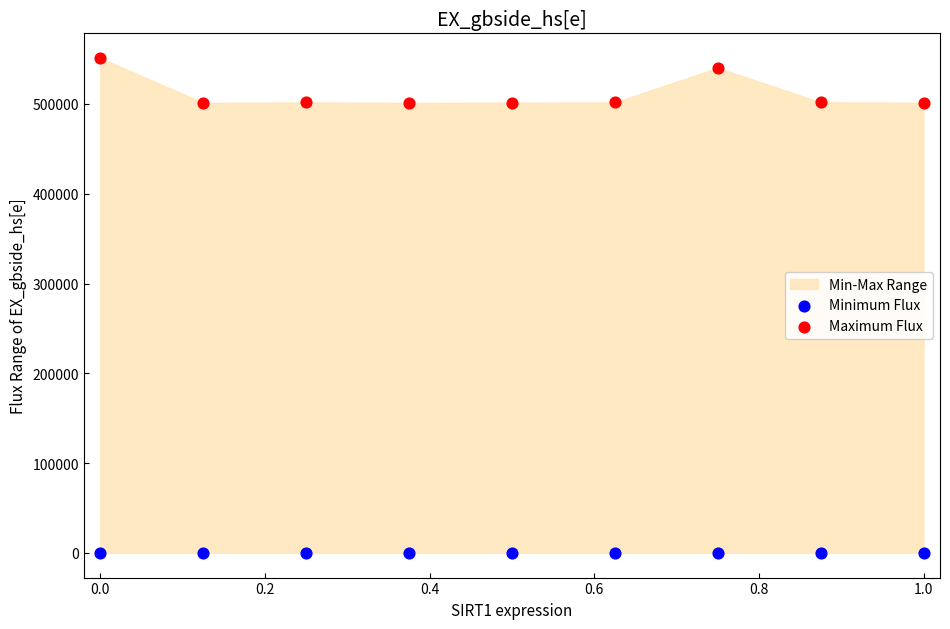

Which series reaches the maximum Y coordinate?

Maximum Flux